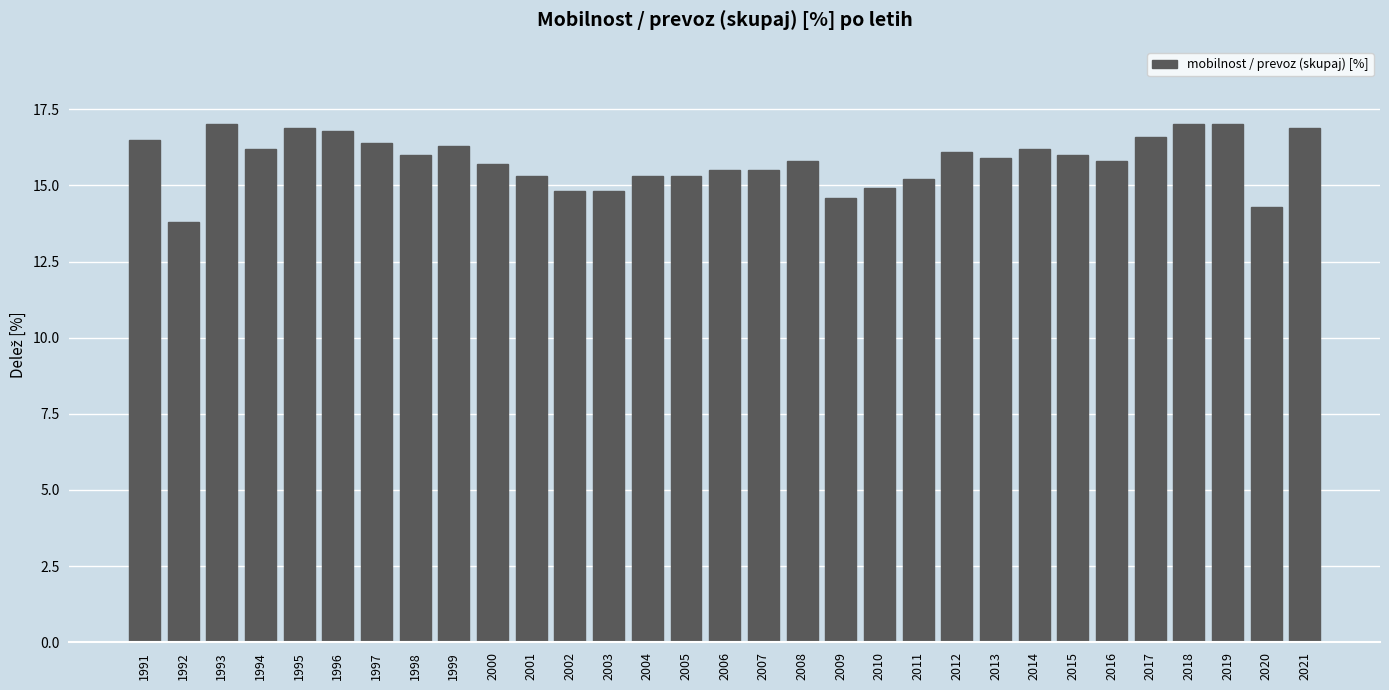

What is the value of the 20th bar from the left?

14.9